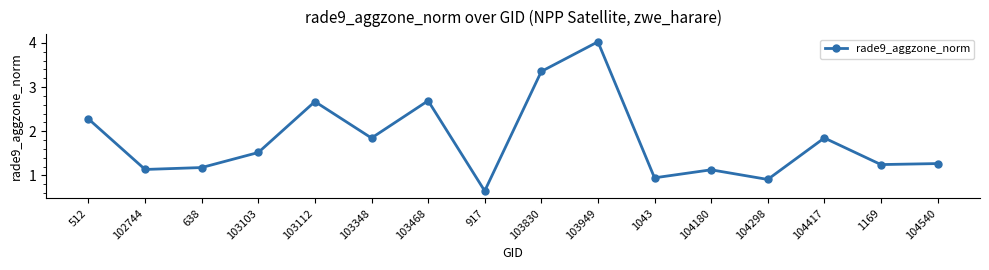

Where does the data first go above 1?

512